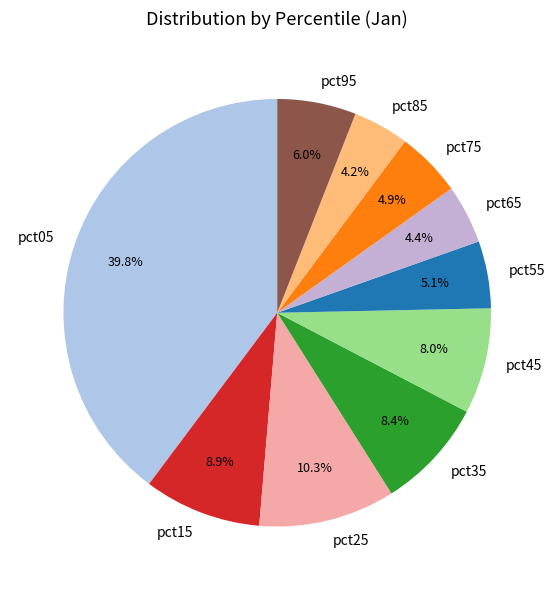

Combined, do pct25 and pct75 account for over 50%?

No